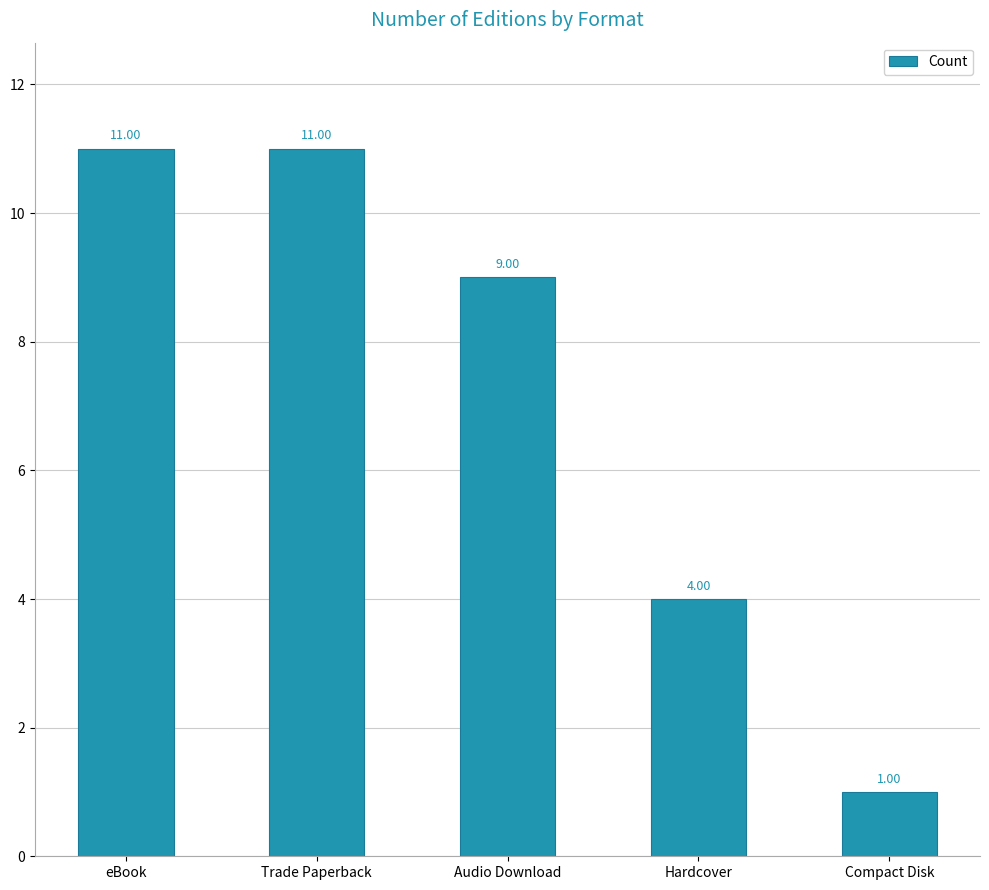

Reading right to left, what are all the values shown in this chart?

1	4	9	11	11